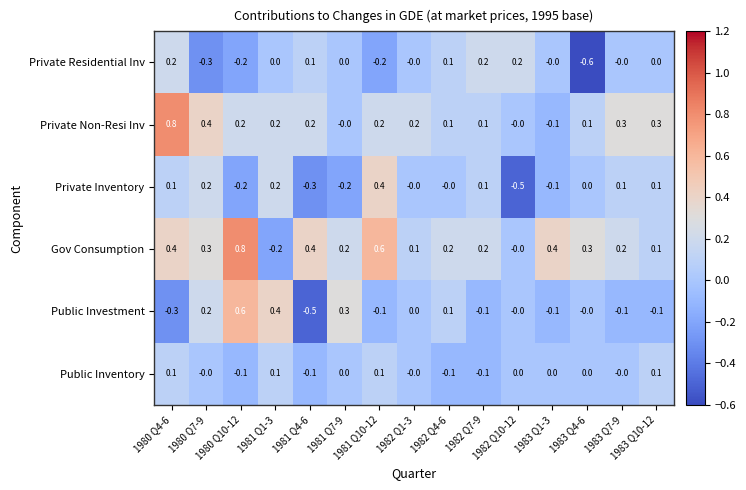

What is the smallest value displayed?

-0.6